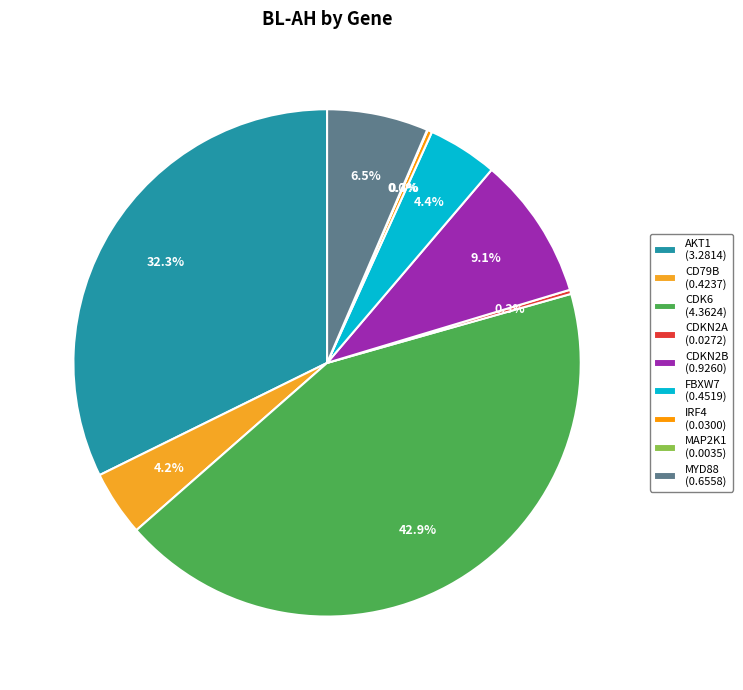

To the nearest percent, what portion does CD79B represent?

4%